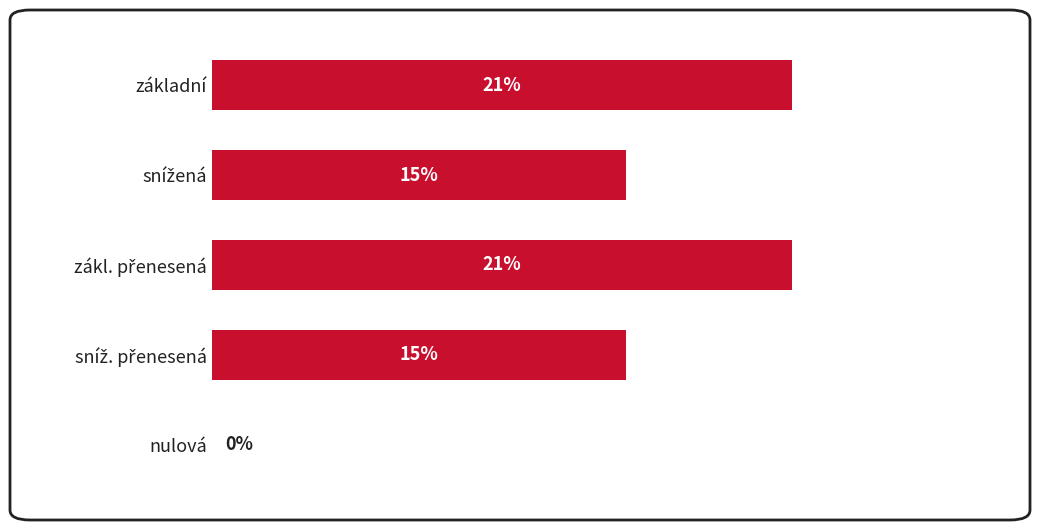

List the labels in order of value, largest first.

základní, zákl. přenesená, snížená, sníž. přenesená, nulová